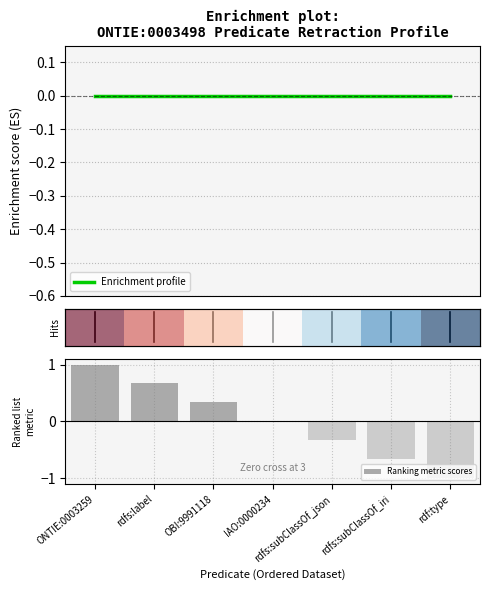

Count the number of categories in the chart.

7